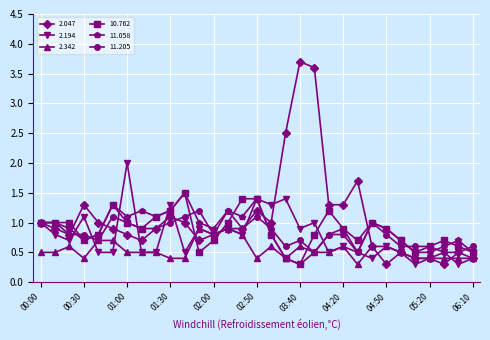

True or false: 11.058 and 10.762 intersect in this chart.

True